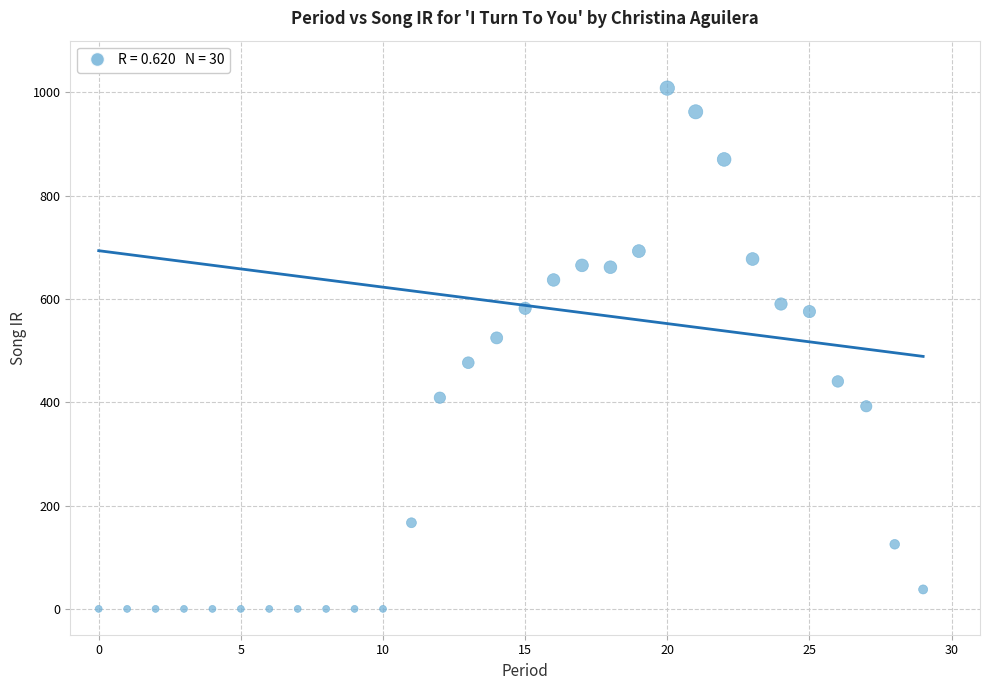

How many points are shown in the scatter plot?

30